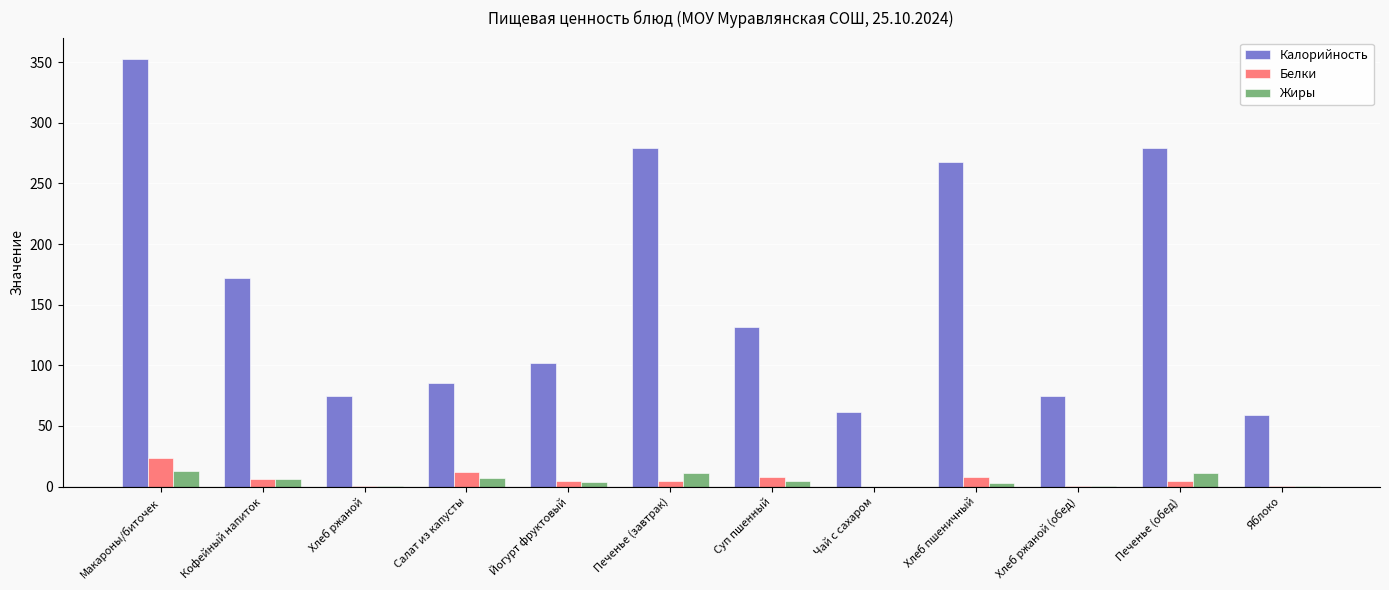

What is the maximum value shown in the chart?

352.6